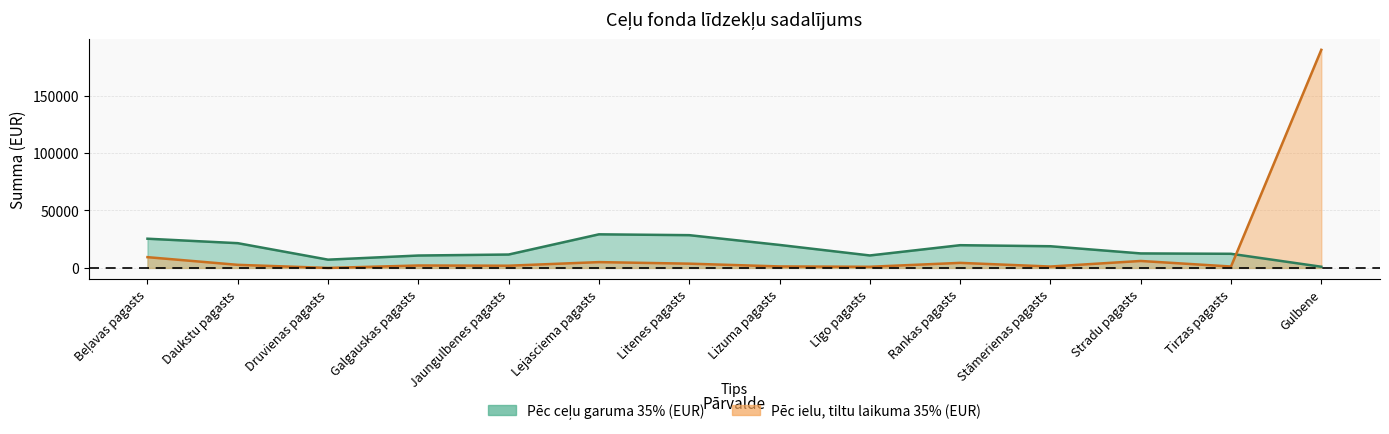

In Pēc ielu, tiltu laikuma 35% (EUR), how many points are lower than both neighbors (excluding endpoints)?

5